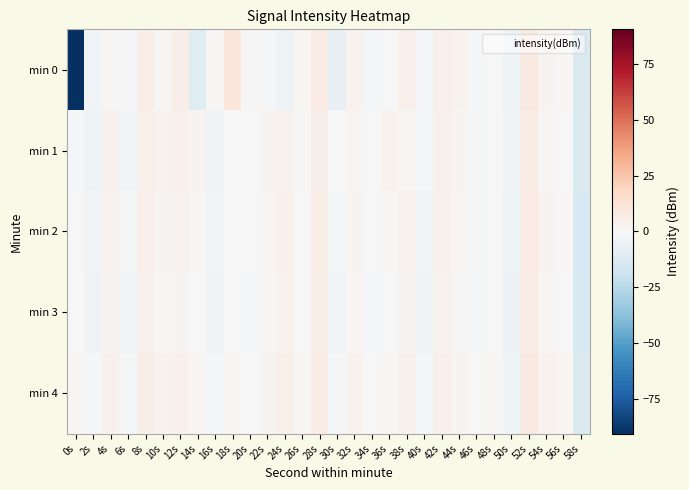

Reading left to right, extract all data points from this chart.

min 0: 0s=-90.4	2s=-2.2	4s=0.9	6s=-1.1	8s=6.1	10s=0.9	12s=6.2	14s=-10.6	16s=1.4	18s=9.6	20s=1.0	22s=-2.0	24s=-4.4	26s=1.5	28s=7.4	30s=-7.3	32s=3.5	34s=-1.1	36s=0.2	38s=4.6	40s=-1.9	42s=4.6	44s=3.4	46s=-1.5	48s=-0.4	50s=-4.7	52s=8.1	54s=2.4	56s=1.2	58s=-13.4
min 1: 0s=-1.9	2s=-4.9	4s=3.9	6s=-2.5	8s=4.6	10s=2.8	12s=3.8	14s=2.6	16s=-2.9	18s=-0.7	20s=0.7	22s=2.2	24s=3.4	26s=0.9	28s=5.1	30s=-0.5	32s=1.8	34s=0.6	36s=3.0	38s=1.4	40s=-1.1	42s=4.2	44s=2.5	46s=-1.3	48s=0.2	50s=-3.4	52s=6.9	54s=1.1	56s=-0.0	58s=-12.5
min 2: 0s=0.2	2s=-2.5	4s=2.9	6s=-1.4	8s=4.8	10s=2.3	12s=3.5	14s=1.2	16s=-2.1	18s=-0.0	20s=-0.6	22s=1.7	24s=3.9	26s=0.3	28s=5.8	30s=-2.0	32s=2.6	34s=-0.3	36s=1.1	38s=3.3	40s=-2.4	42s=3.7	44s=1.9	46s=-0.8	48s=0.5	50s=-4.3	52s=7.5	54s=2.7	56s=0.8	58s=-13.8
min 3: 0s=-0.5	2s=-3.3	4s=2.2	6s=-2.1	8s=4.0	10s=1.6	12s=2.8	14s=0.5	16s=-2.8	18s=-0.3	20s=-1.1	22s=1.0	24s=3.2	26s=-0.4	28s=5.1	30s=-2.7	32s=1.9	34s=-1.0	36s=0.4	38s=2.6	40s=-3.1	42s=3.0	44s=1.2	46s=-1.5	48s=-0.2	50s=-5.0	52s=6.8	54s=2.0	56s=0.1	58s=-13.5
min 4: 0s=0.9	2s=-1.9	4s=3.6	6s=-0.7	8s=5.4	10s=3.0	12s=4.2	14s=1.9	16s=-1.4	18s=1.1	20s=0.3	22s=2.5	24s=4.6	26s=1.0	28s=6.5	30s=-1.3	32s=3.3	34s=0.4	36s=1.8	38s=4.0	40s=-1.7	42s=4.4	44s=2.6	46s=-0.1	48s=1.2	50s=-3.6	52s=8.2	54s=3.4	56s=1.5	58s=-13.1